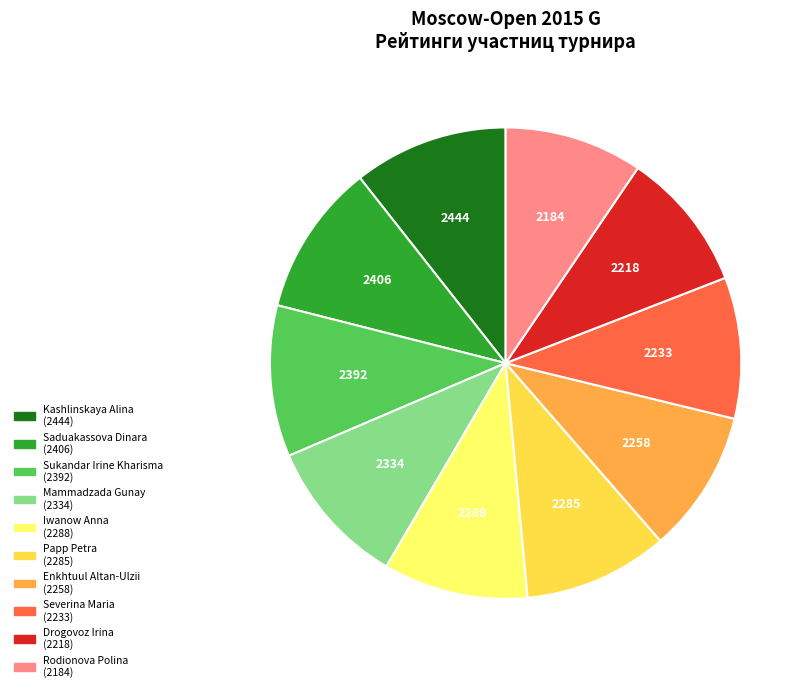

Is there any slice that represents more than half of the pie?

No